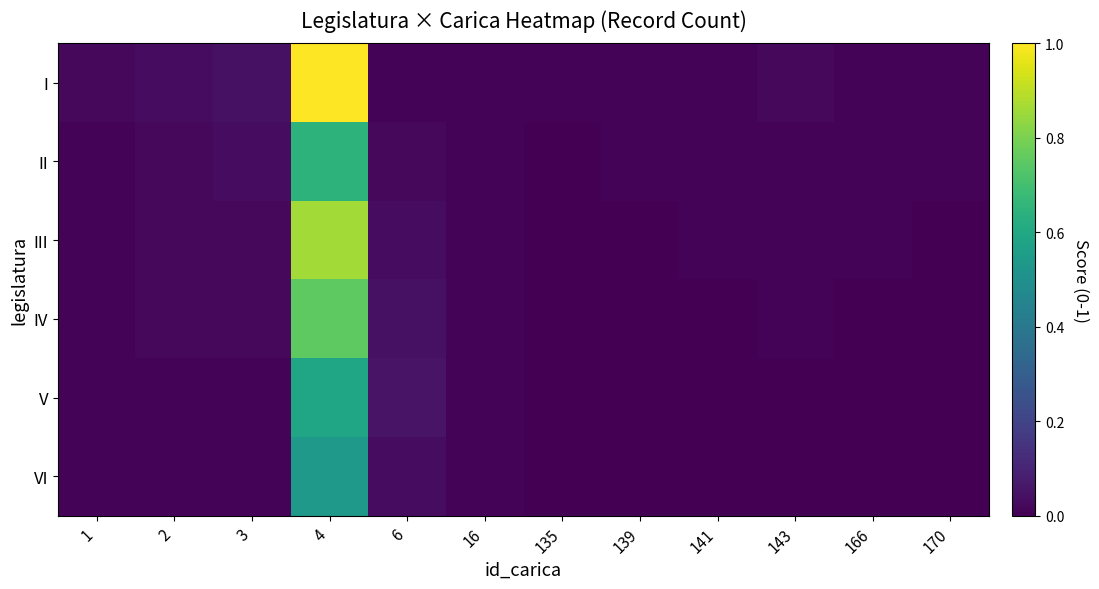

Between 166 and 141, which is larger?

166